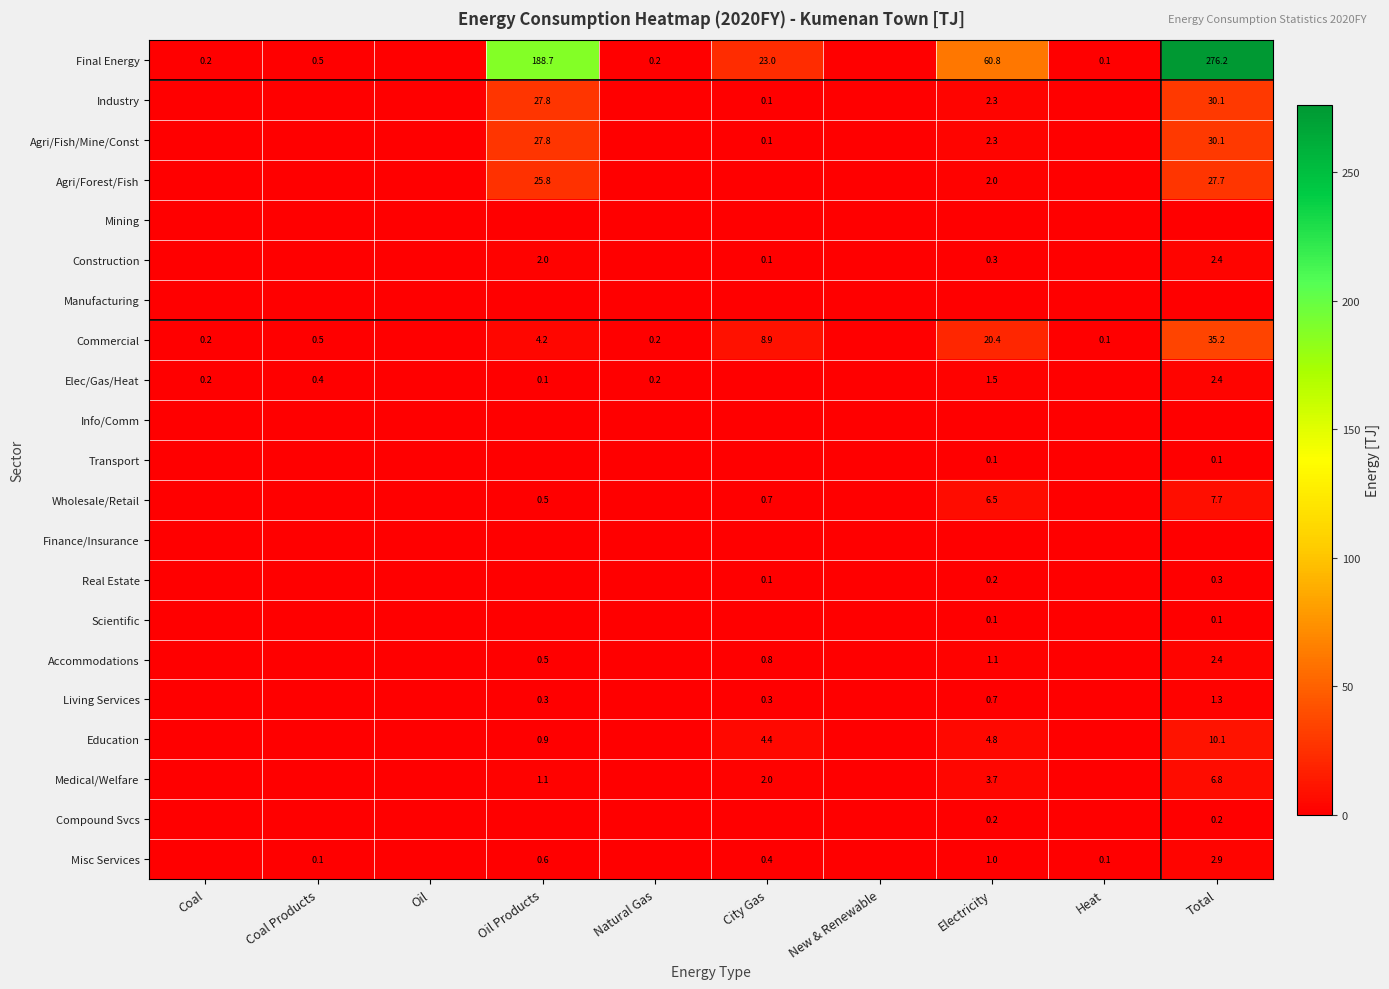

Is it true that Agri/Forest/Fish equals 27.7 at Total?

True